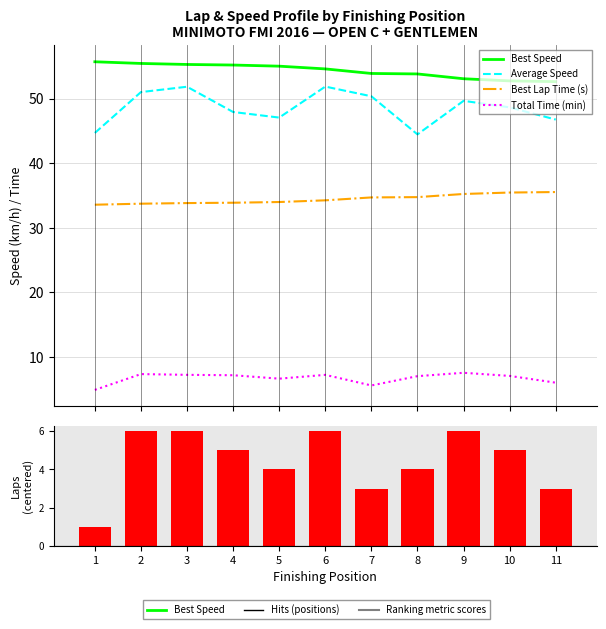

What is the difference between the maximum and minimum values in the Total Time (min) series?

2.7